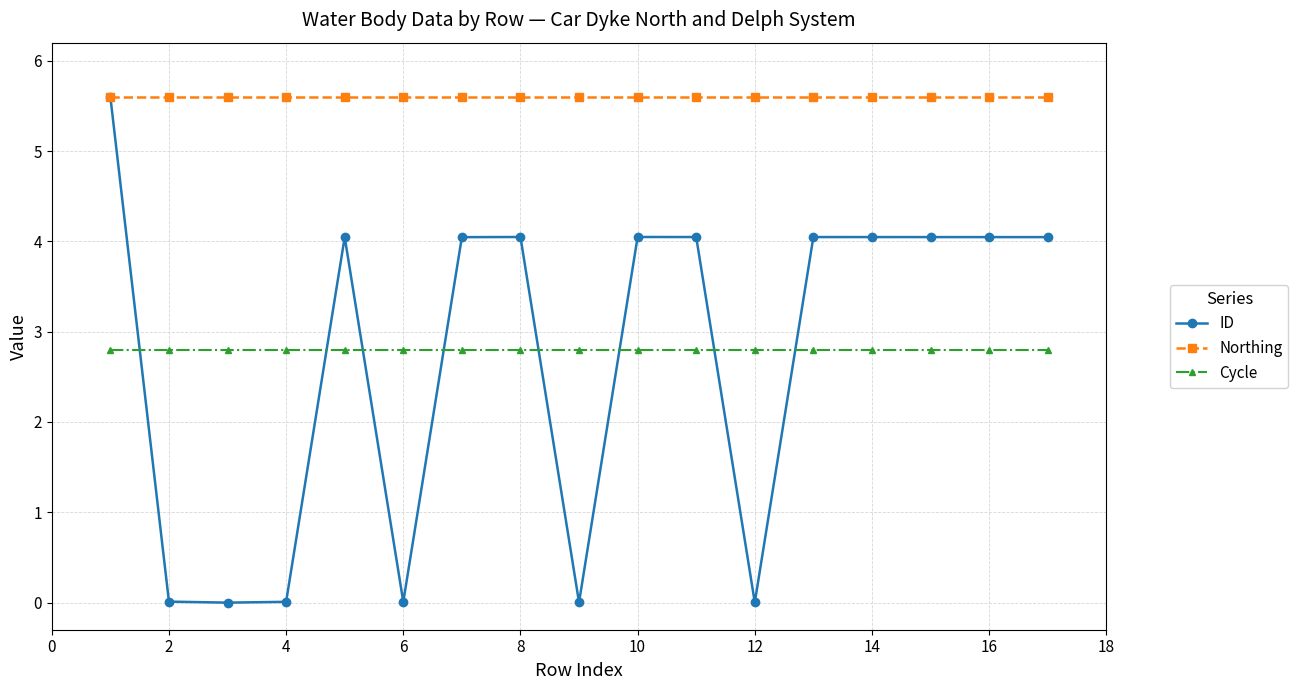

Which series has the largest range (max minus min)?

ID